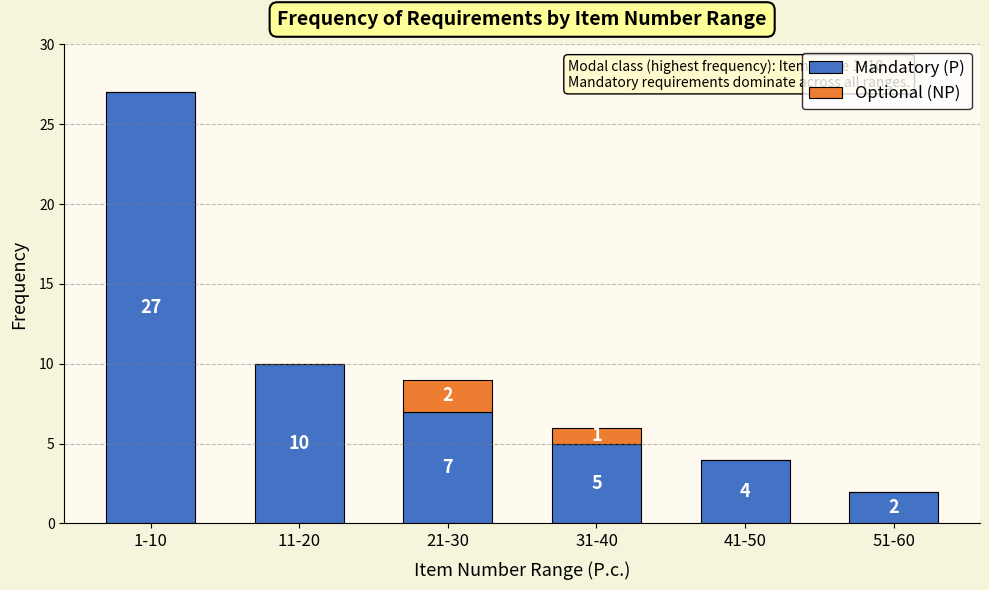

Reading left to right, list the values for the Mandatory (P) series.

1-10=27	11-20=10	21-30=7	31-40=5	41-50=4	51-60=2